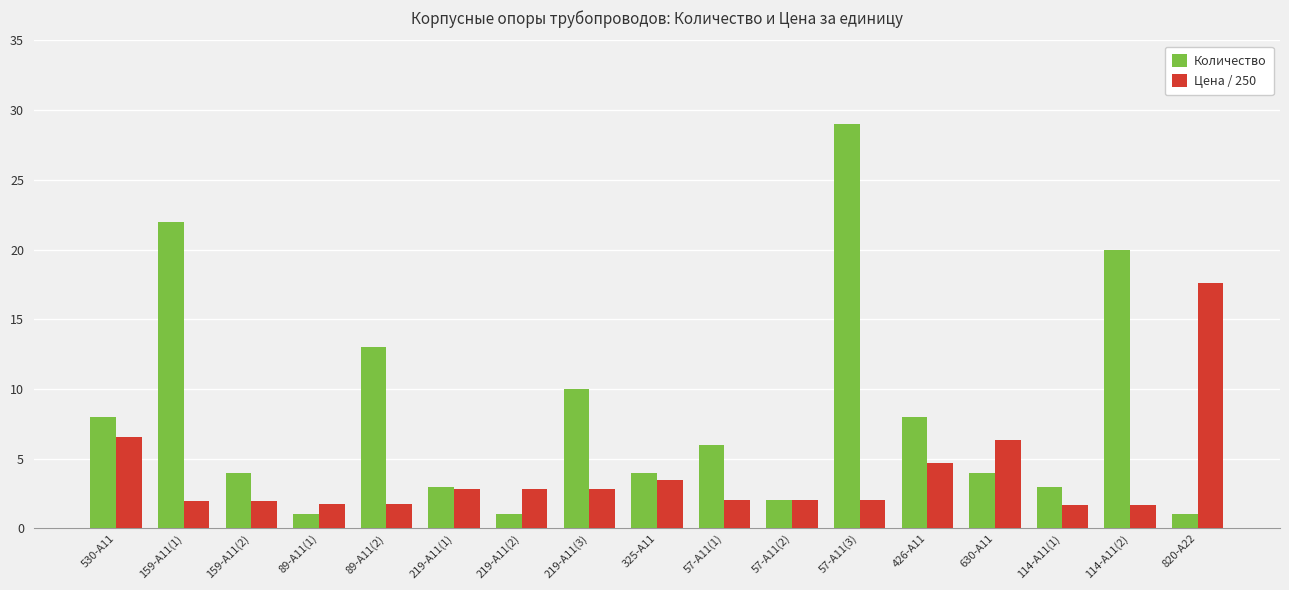

Which category has the highest value across all series?

57-А11(3)